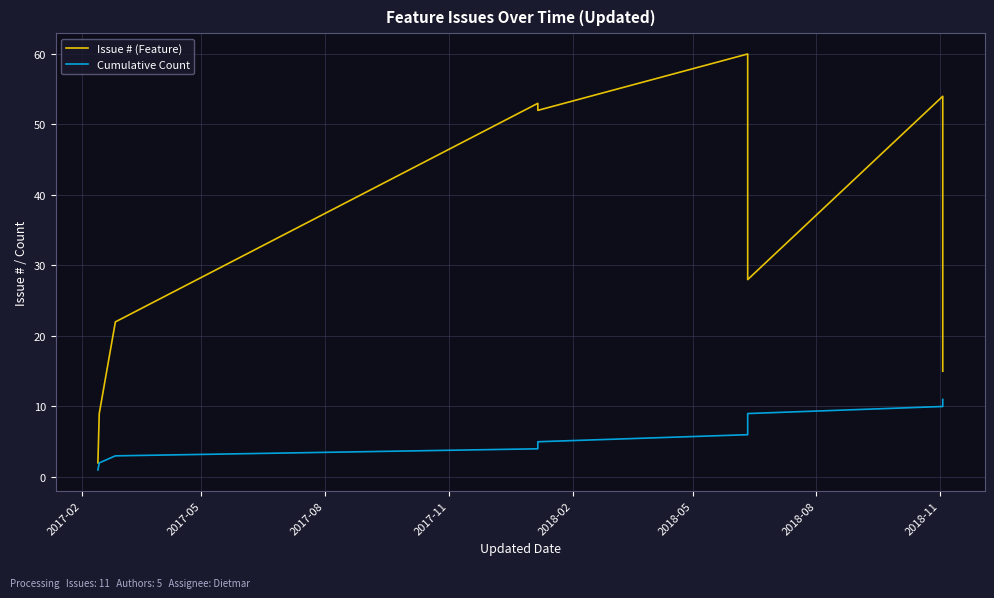

What is the difference between the maximum and minimum values in the Cumulative Count series?

10